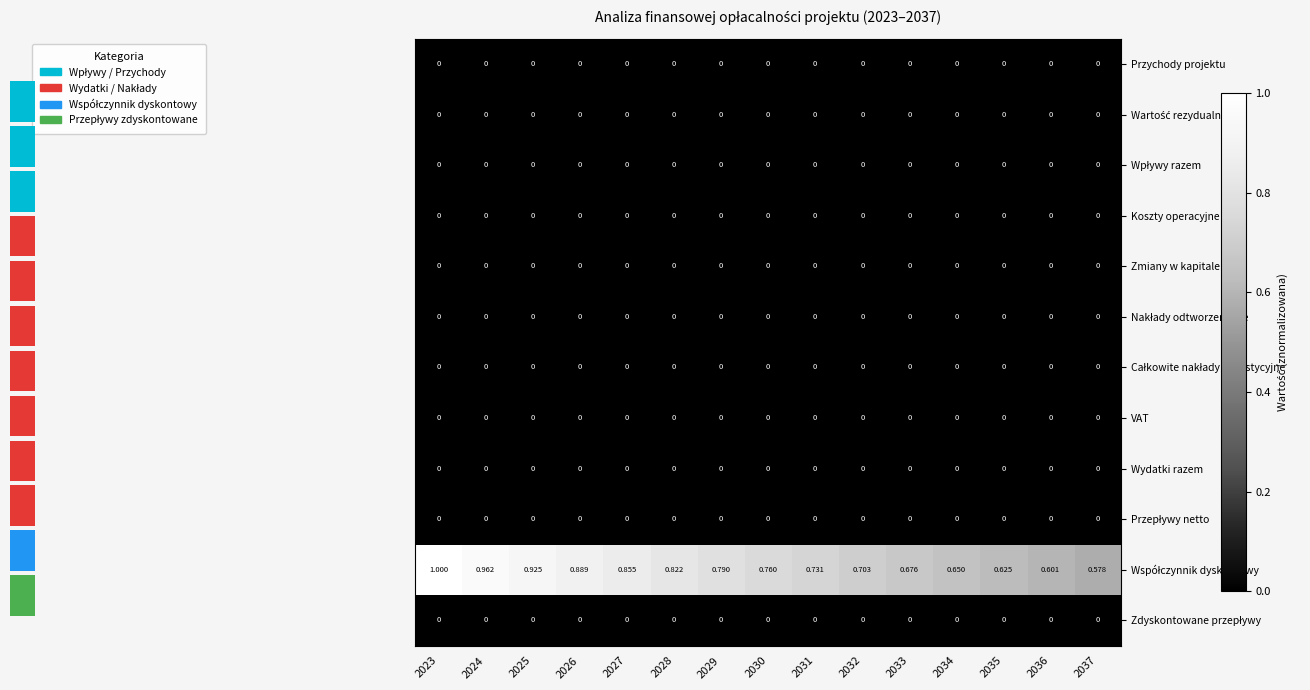

Count the number of categories in the chart.

15